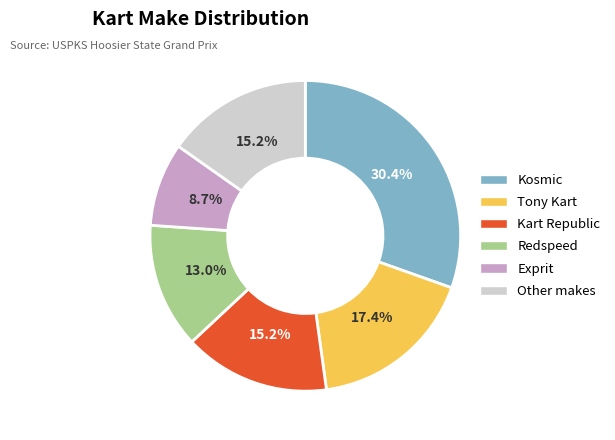

Is there a majority slice in this chart?

No